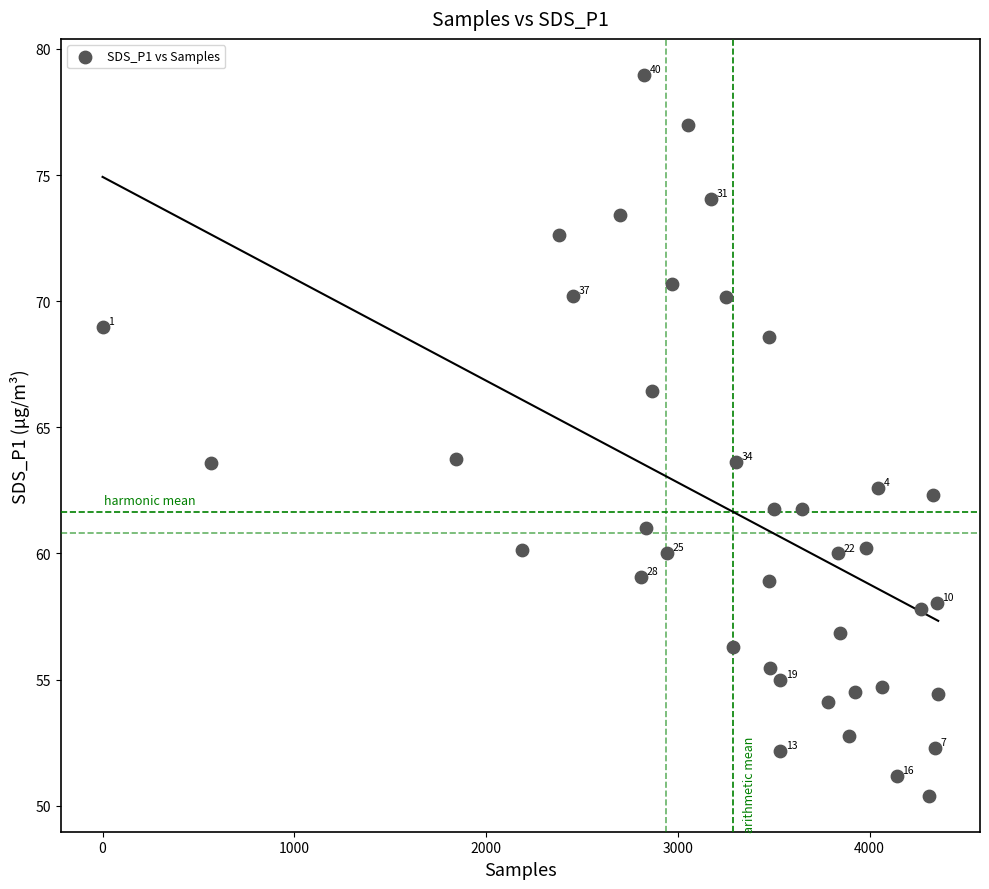

What is the range of Y values (max minus min)?

28.6